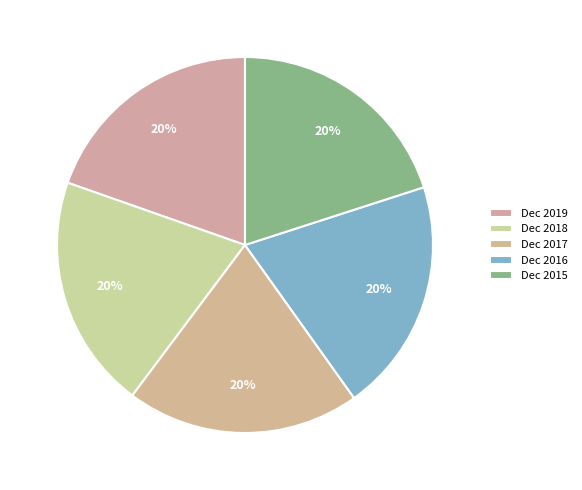

To the nearest percent, what portion does Dec 2019 represent?

20%